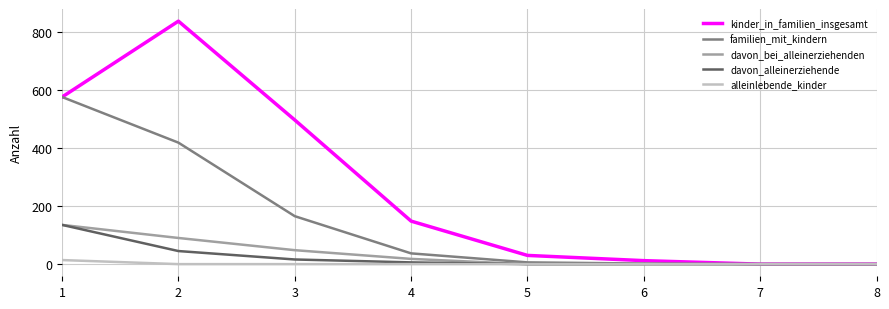

At 2, list the series in order from largest to smallest.

kinder_in_familien_insgesamt, familien_mit_kindern, davon_bei_alleinerziehenden, davon_alleinerziehende, alleinlebende_kinder